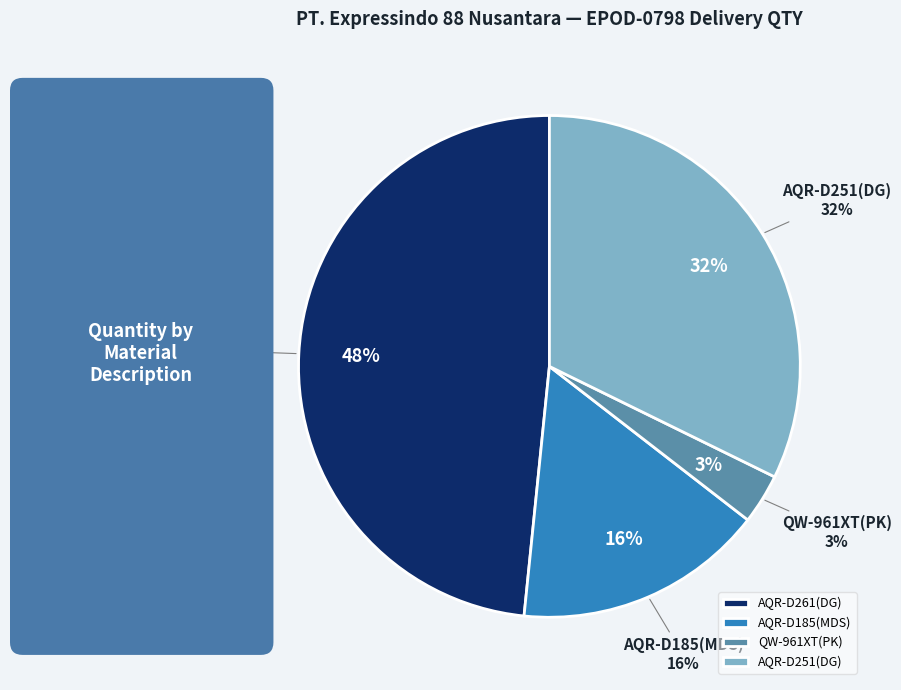

Count the number of slices in the pie.

8